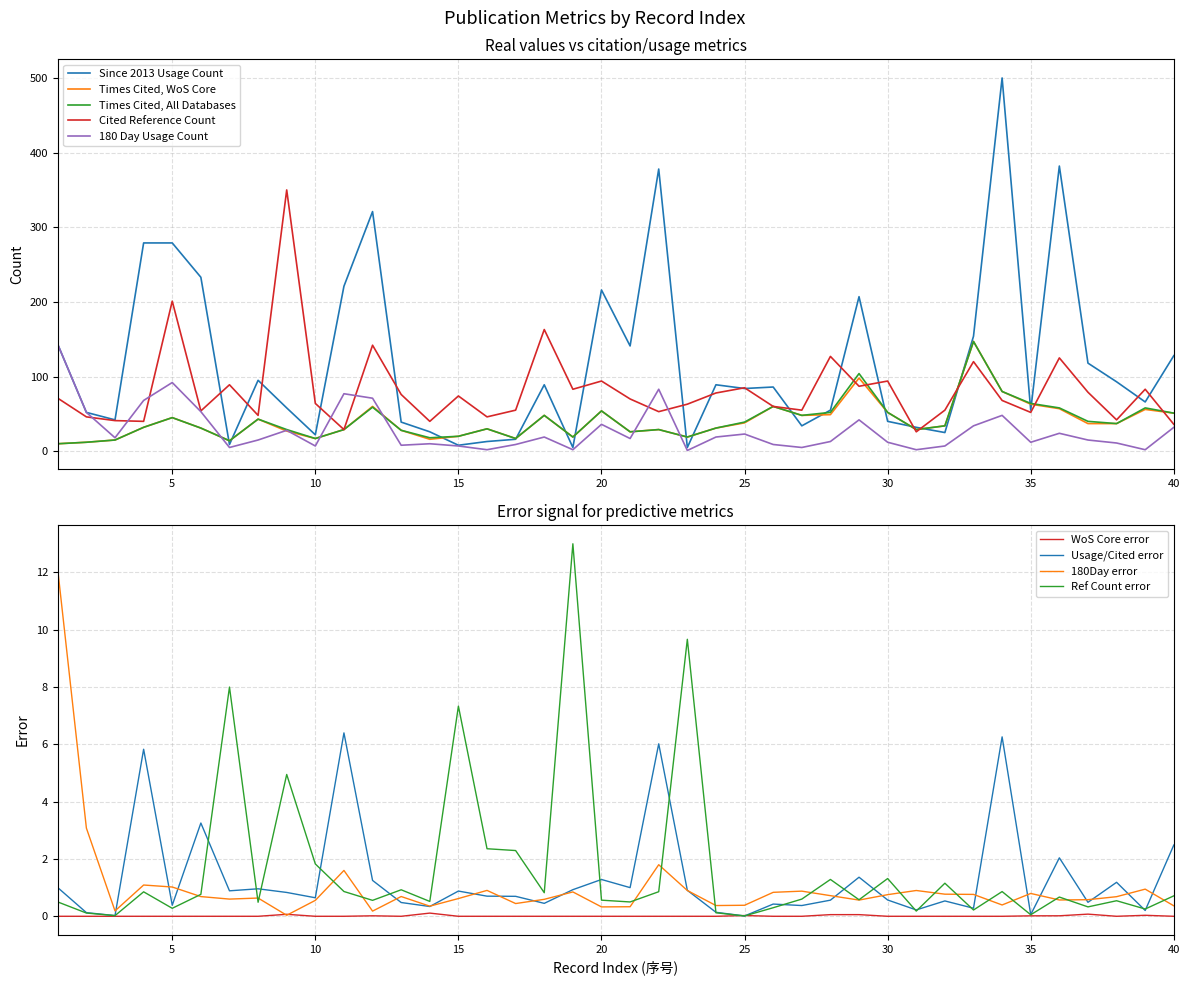

Which series ends up on top after the final intersection of 180 Day Usage Count and Times Cited, All Databases?

Times Cited, All Databases